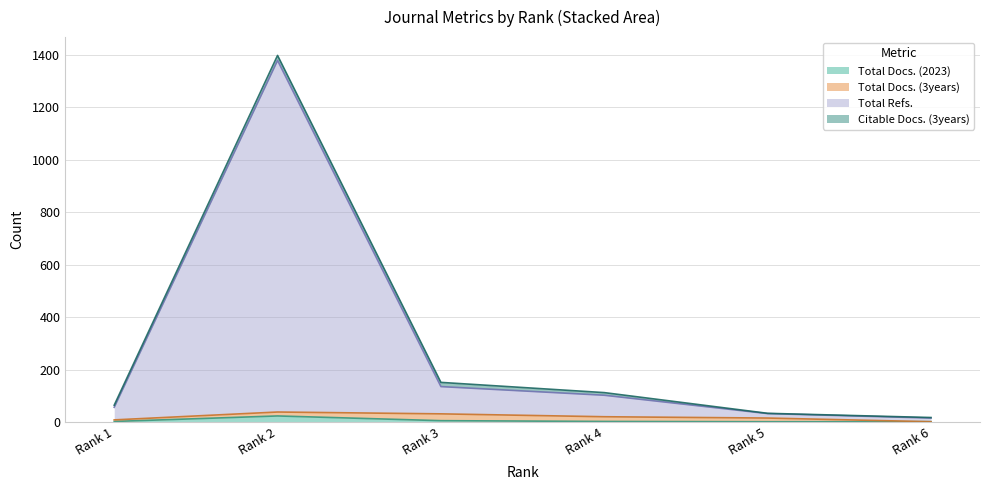

Does the chart display data point markers on the line(s)?

No